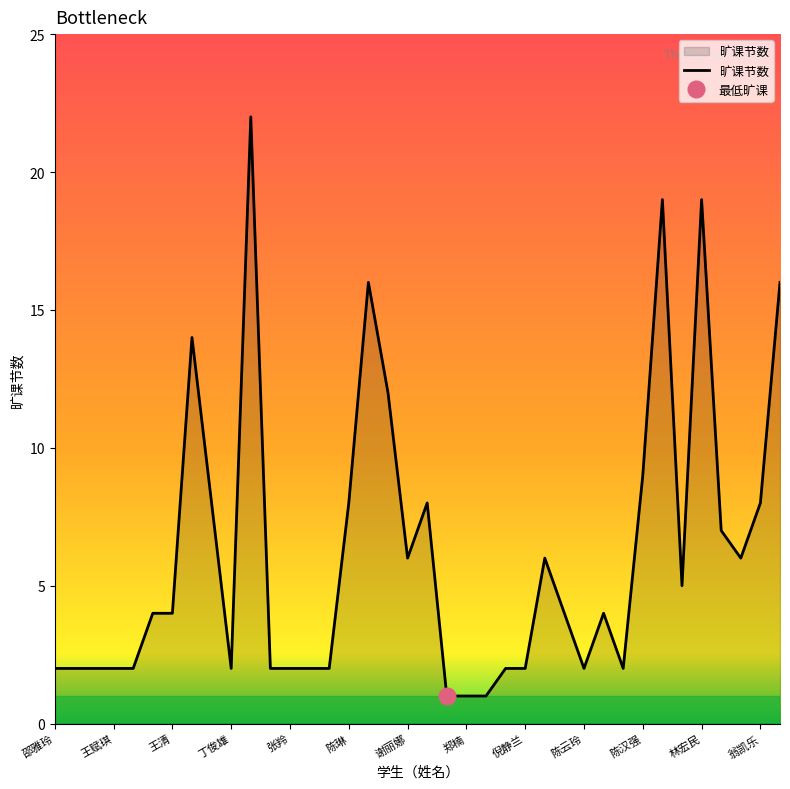

What is the highest value of the 旷课节数 series?

22